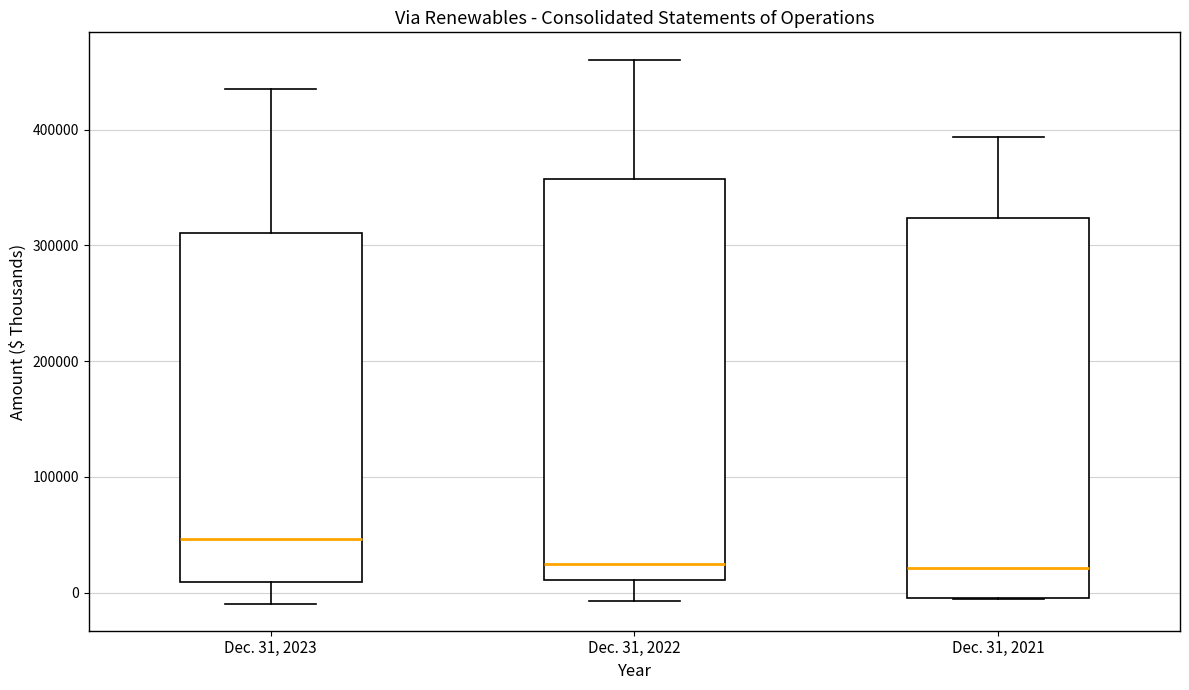

Which box is the tallest, from its lower edge to its upper edge?

Dec. 31, 2022